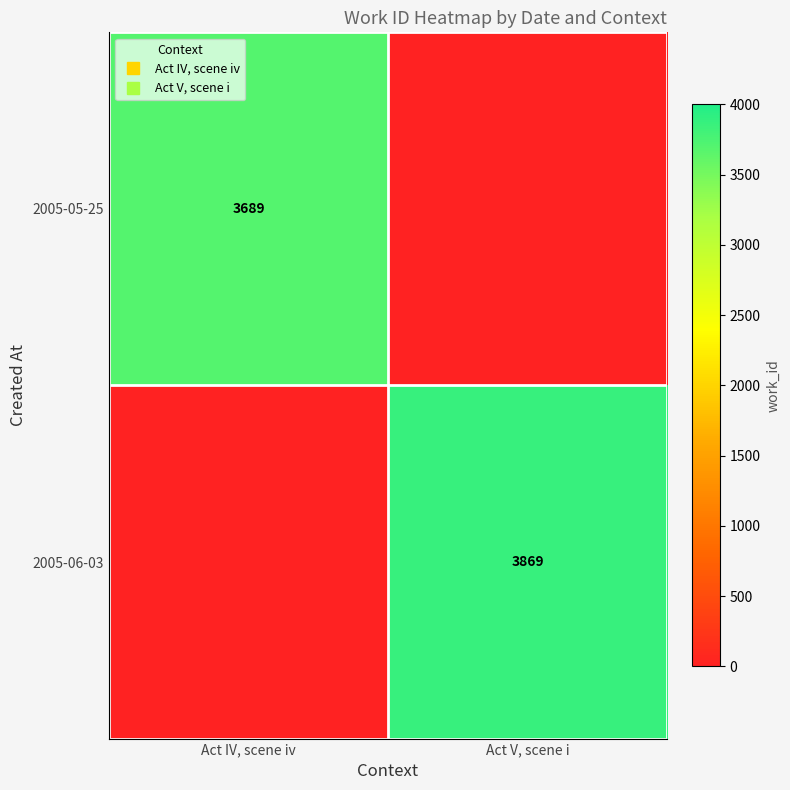

Where is 2005-05-25 nearest to the value 1844?

Act V, scene i